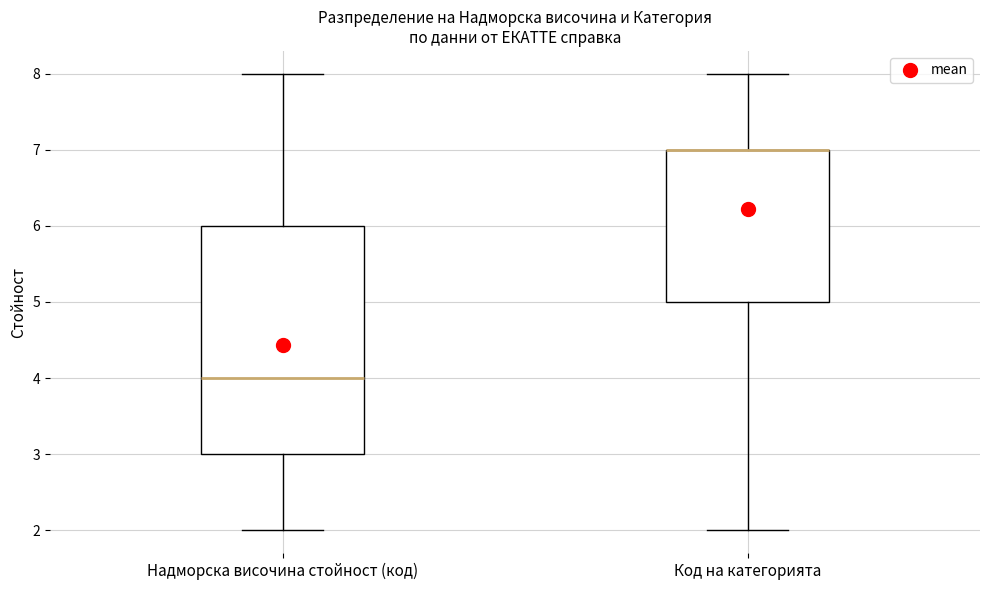

Reading left to right, read every box against the y-axis: the position of its median line, the range the box covers, and the ends of its whiskers. The values are not printed on the chart, so give them approximately, as read against the axis.

Надморска височина стойност (код): median 4, box 3 to 6, whiskers 2 to 8
Код на категорията: median 7 (drawn on the box's upper edge), box 5 to 7, whiskers 2 to 8